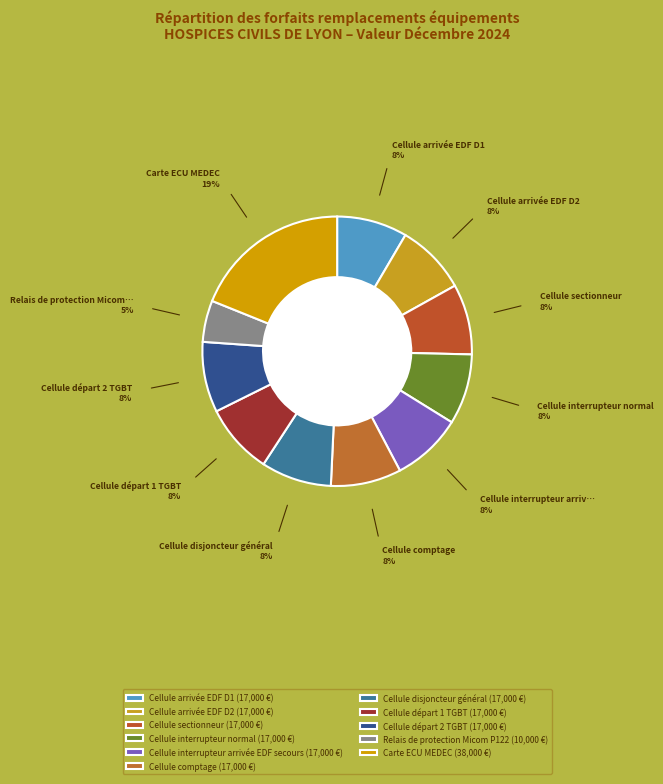

How many slices are in this pie chart?

11